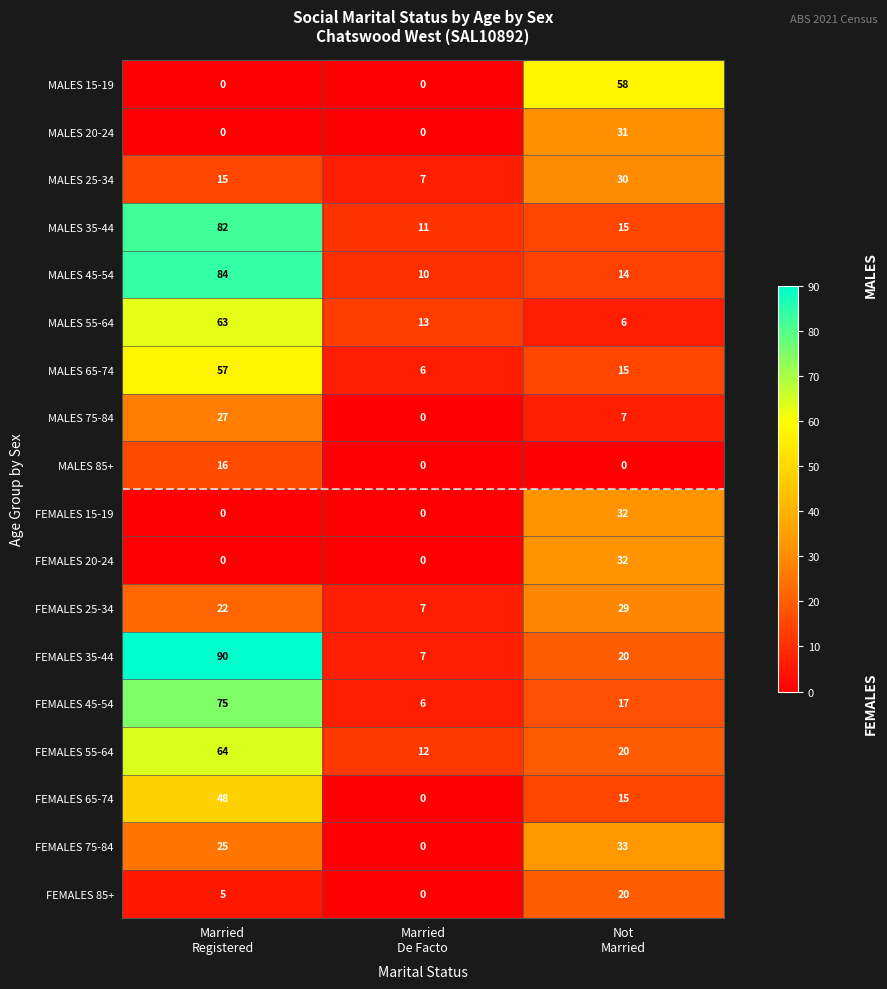

Which series has the largest total across all categories?

FEMALES 35-44